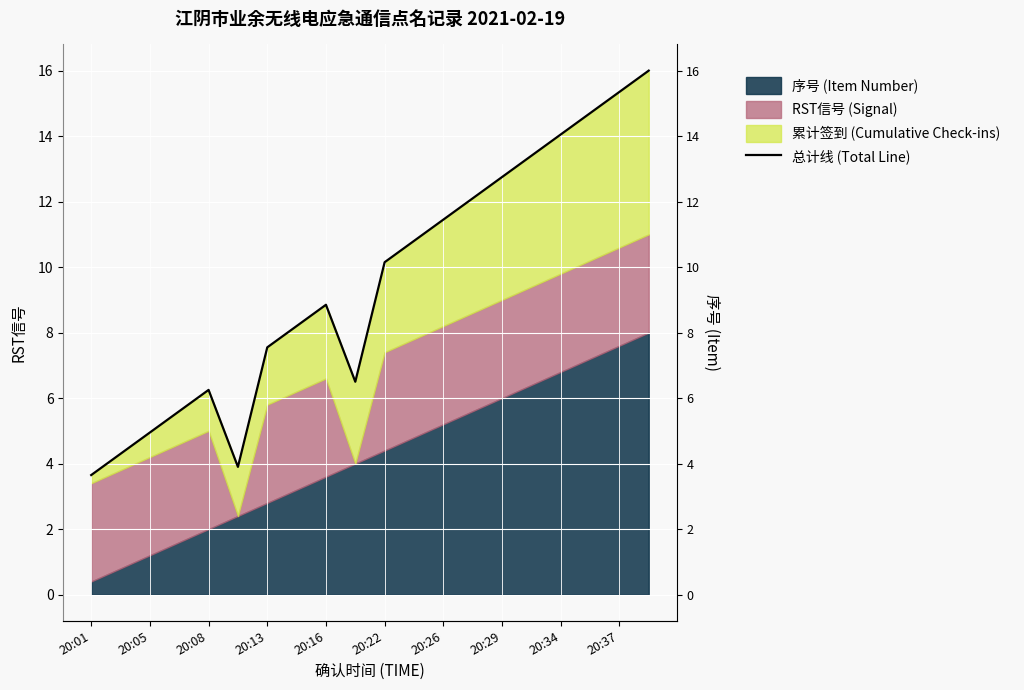

What is the smallest value displayed?

3.6